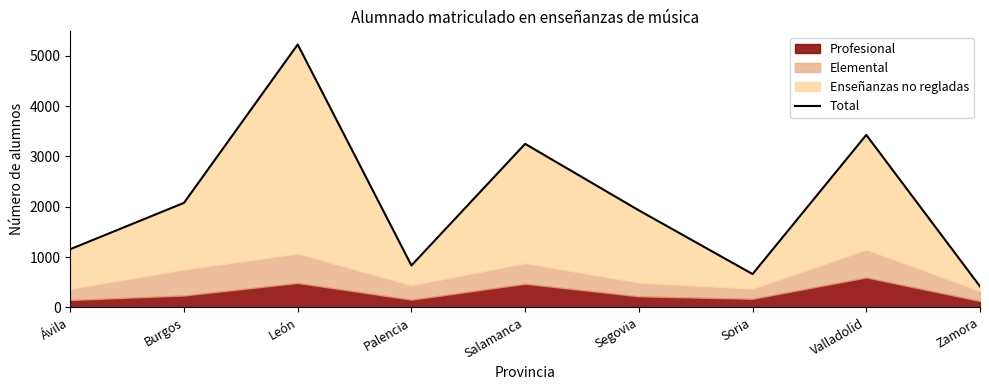

At which label is the value closest to 2821?

Salamanca